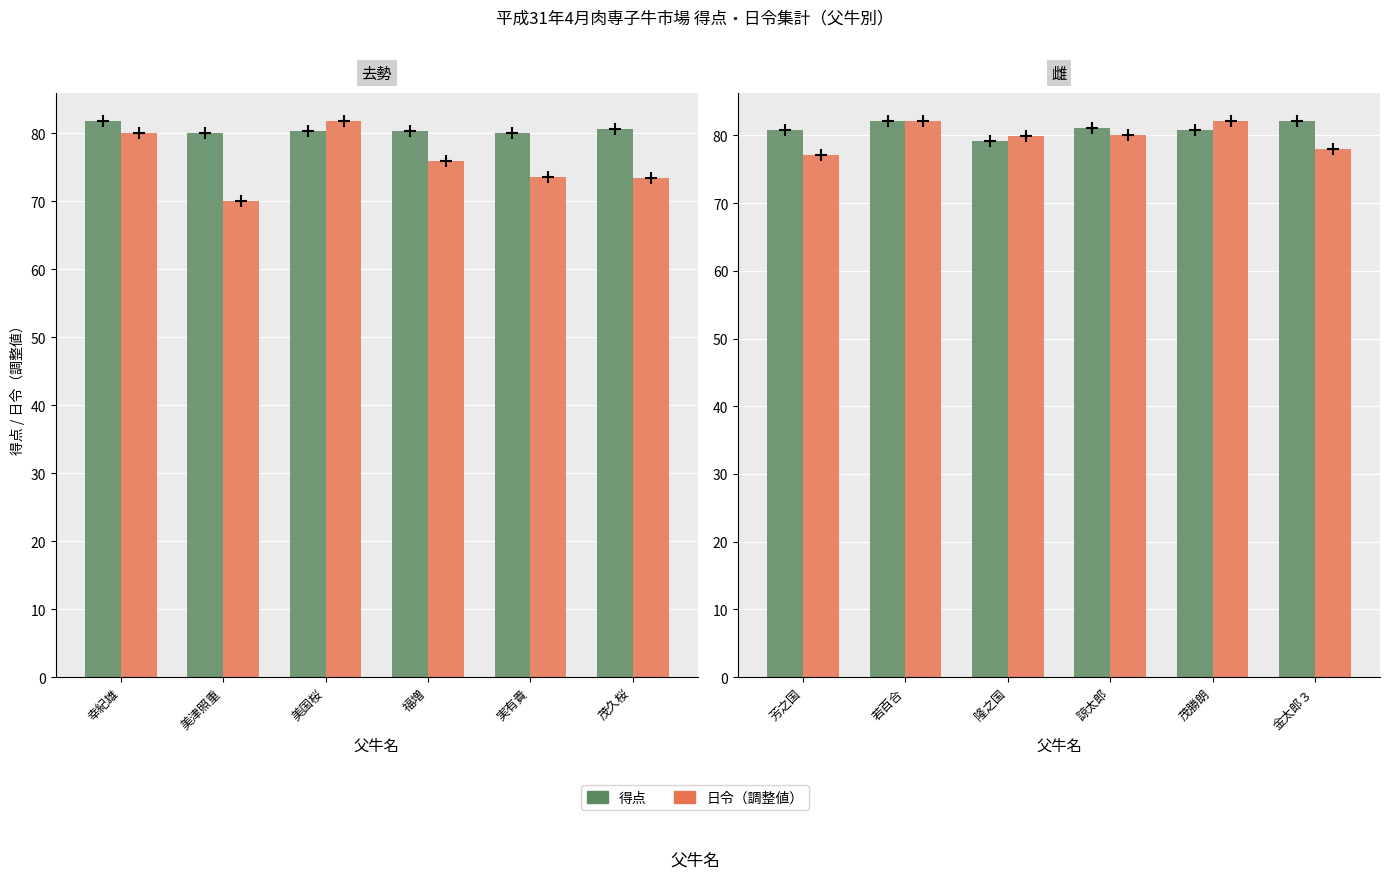

Rank the categories by 得点（去勢） value from highest to lowest.

幸紀雄, 茂久桜, 美国桜, 福増, 美津照重, 実有貴